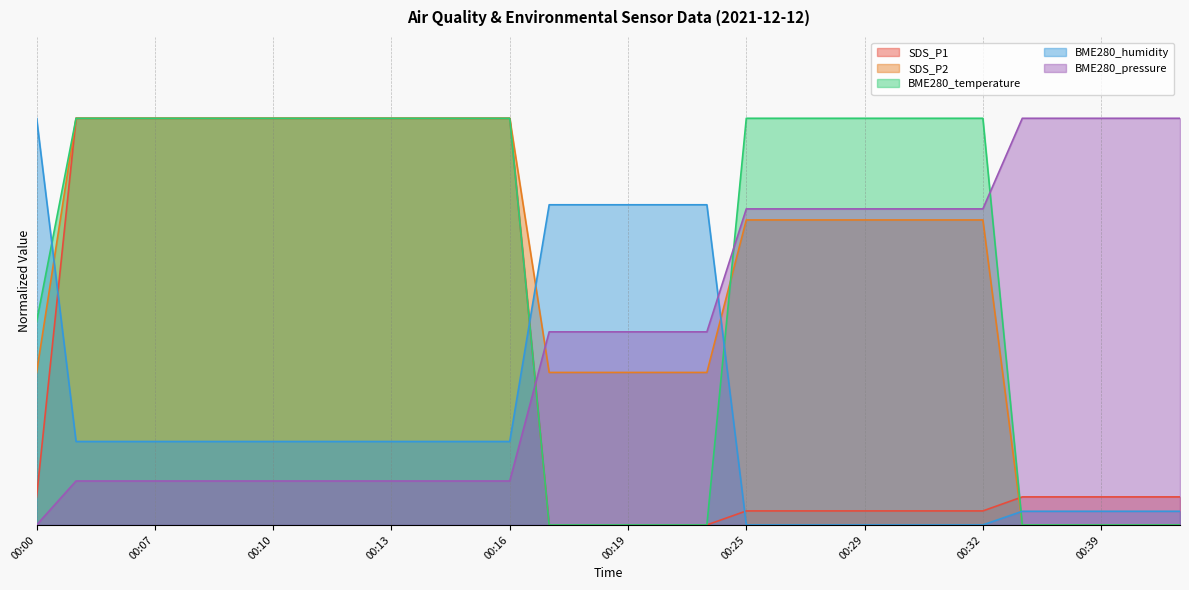

How many intersections are there between SDS_P2 and SDS_P1?

1